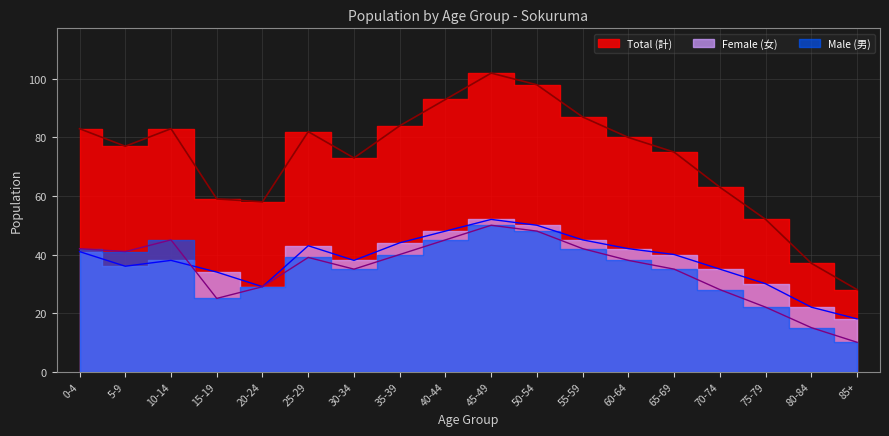

Between 70-74 and 50-54, which is larger?

50-54